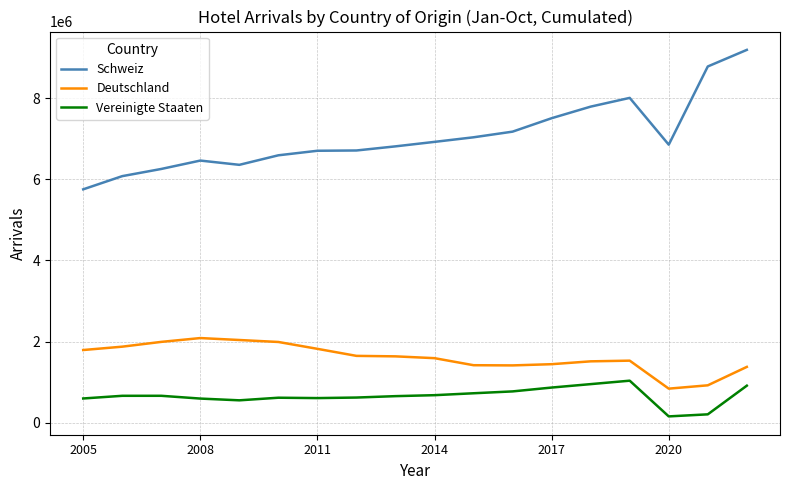

What is the highest value of the Deutschland series?

2085719